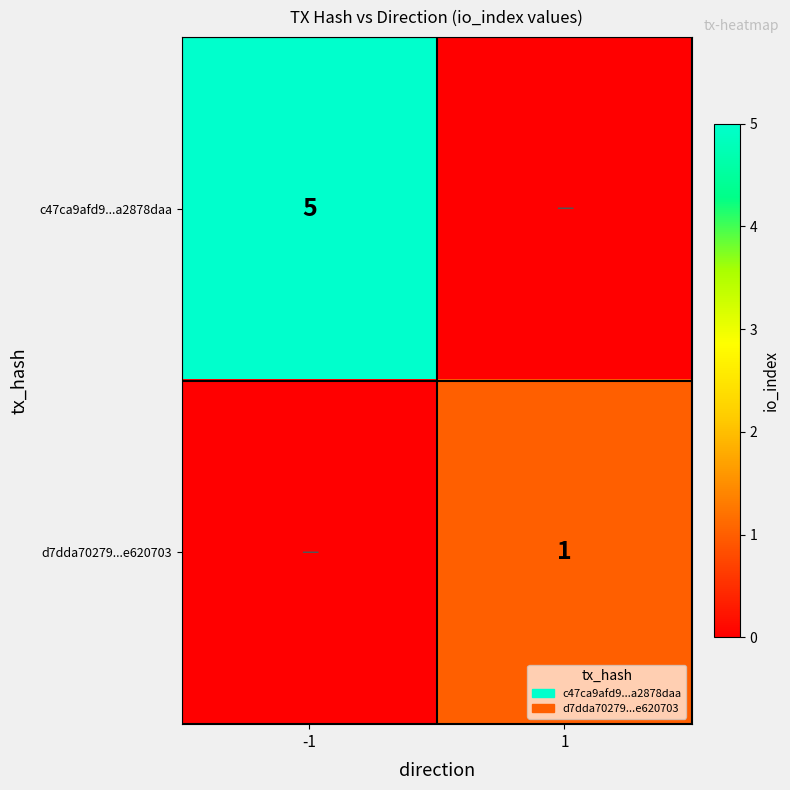

True or false: c47ca9afd9...a2878daa has a value of 8 at -1.

False